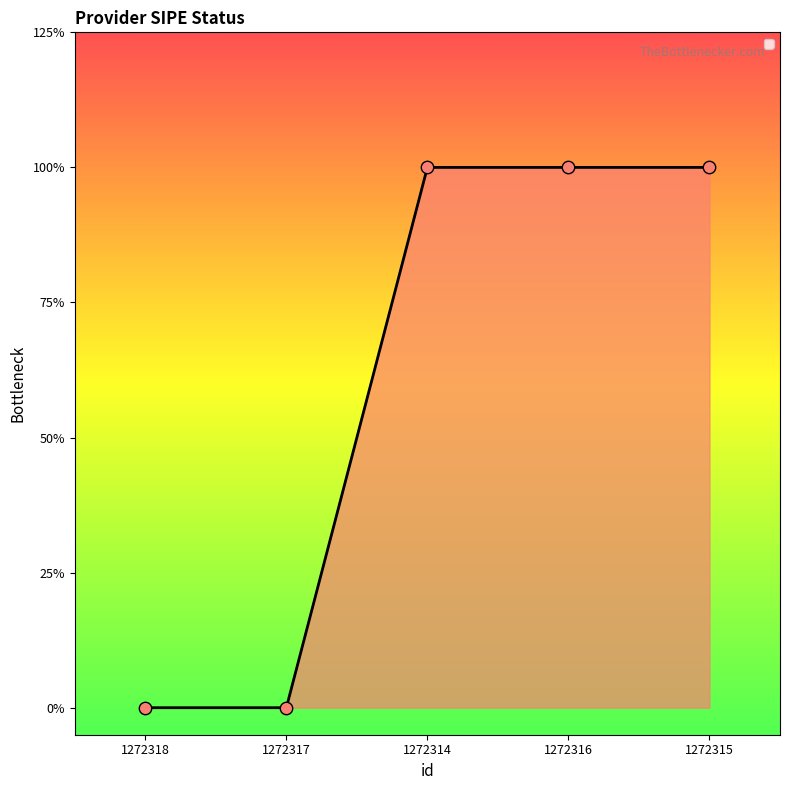

Approximately how many times larger is the value at 1272316 compared to 1272314?

1.0